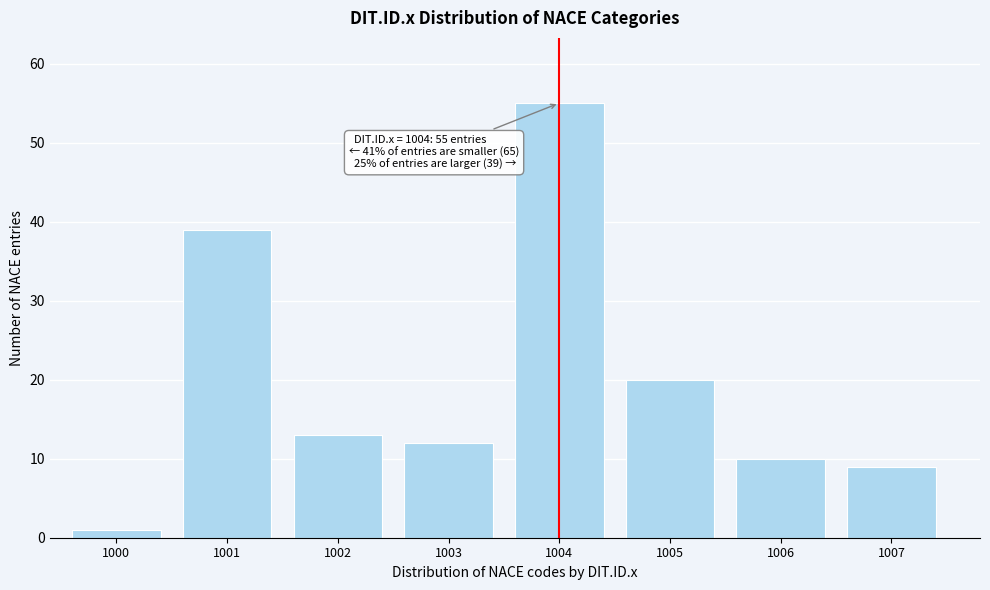

Reading left to right, extract all data points from this chart.

1000=1	1001=39	1002=13	1003=12	1004=55	1005=20	1006=10	1007=9